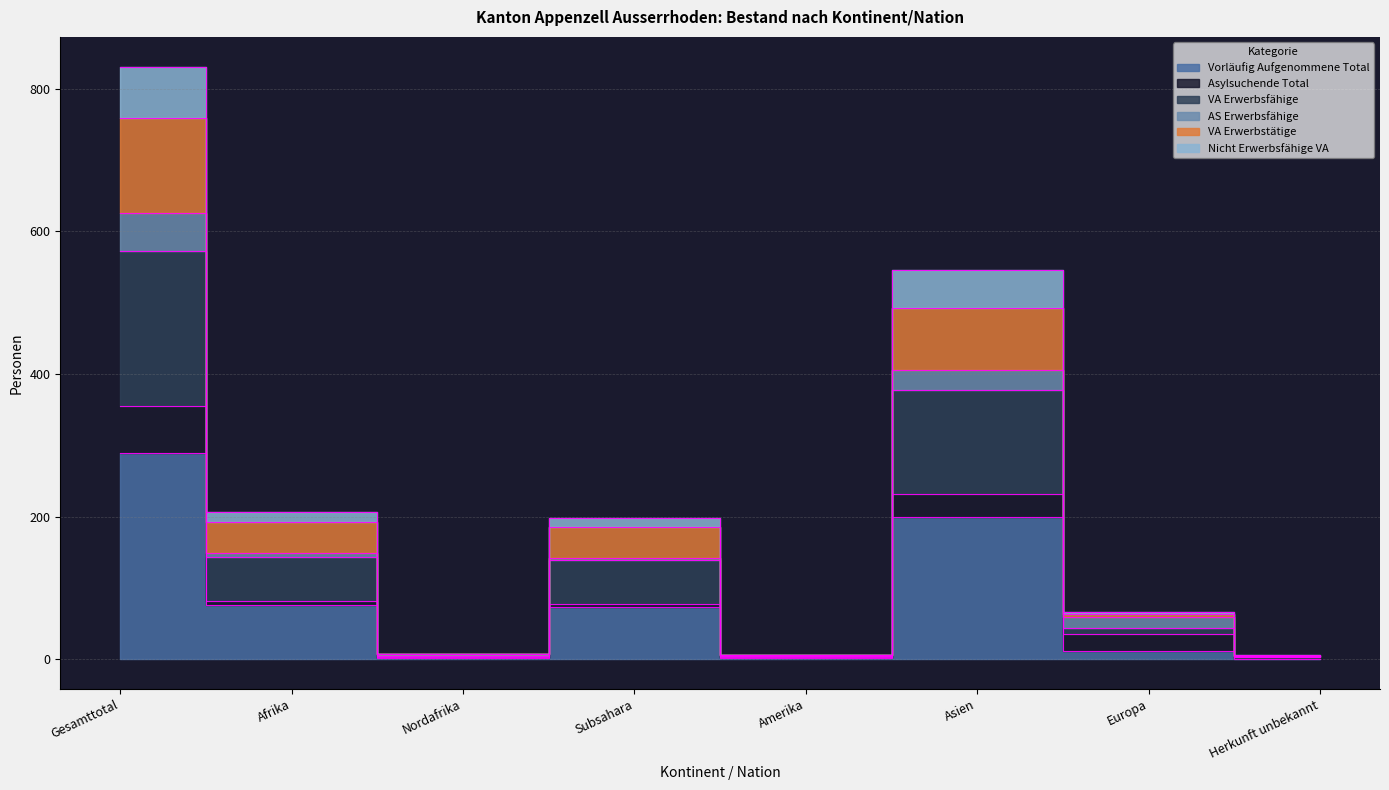

Where is the first local minimum for Vorläufig Aufgenommene Total?

Nordafrika